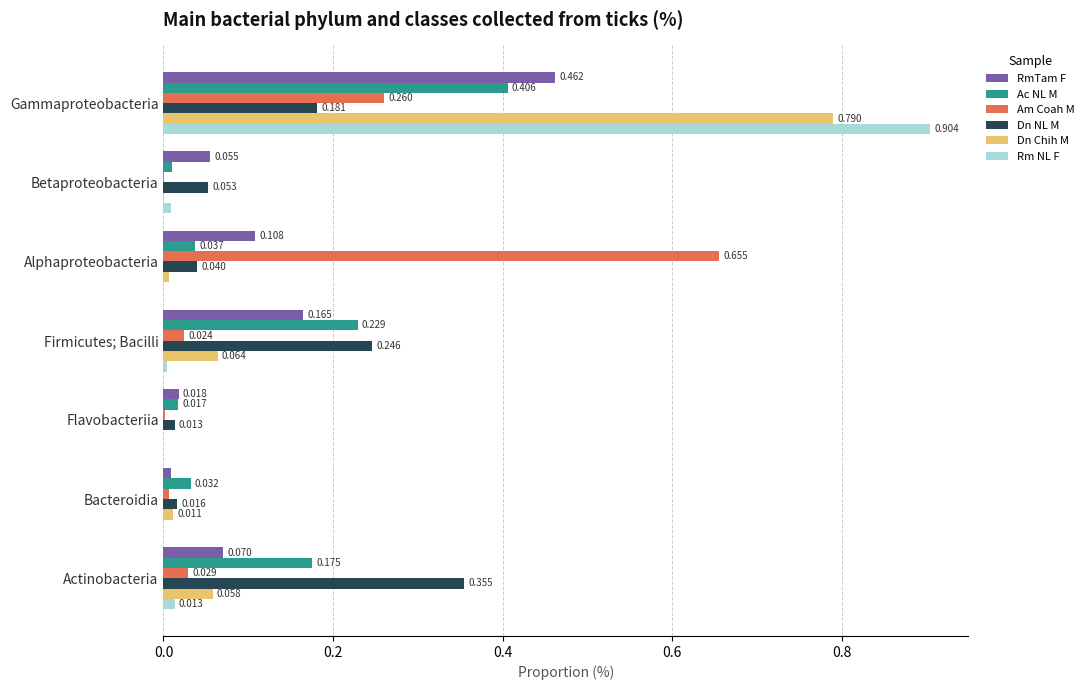

Where is RmTam F nearest to the value 0?

Bacteroidia